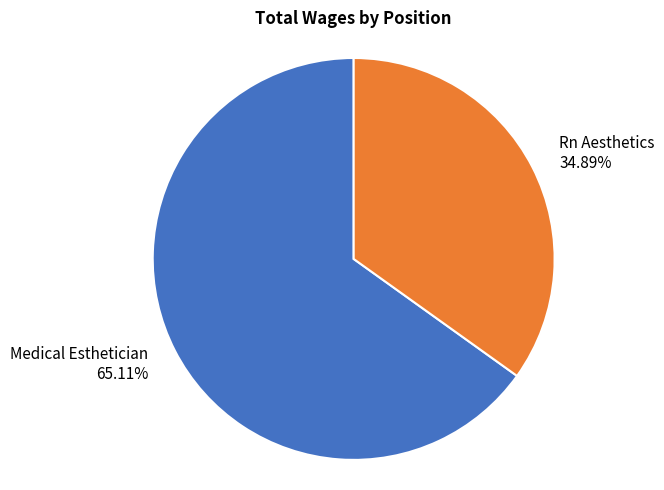

True or false: Rn Aesthetics accounts for 48% of the total.

False